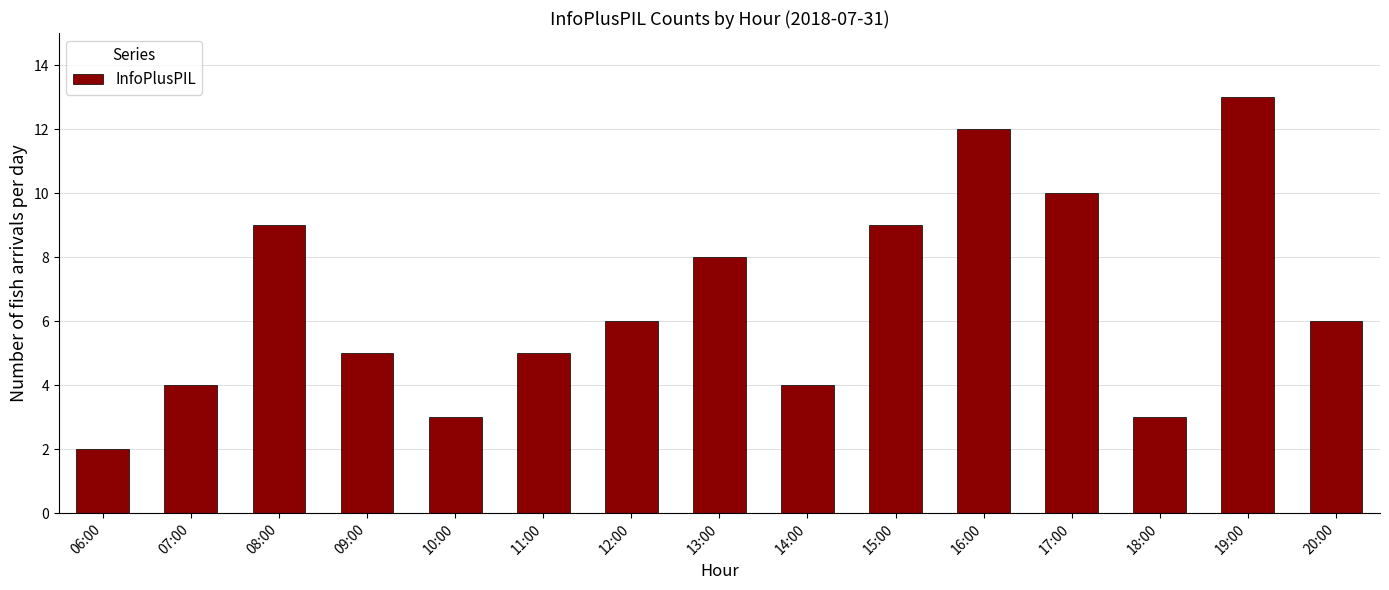

Reading left to right, list all the values displayed in this chart.

2	4	9	5	3	5	6	8	4	9	12	10	3	13	6